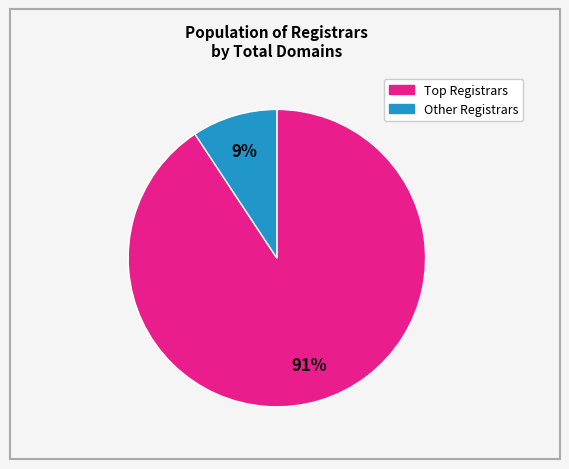

Is there a majority slice in this chart?

Yes